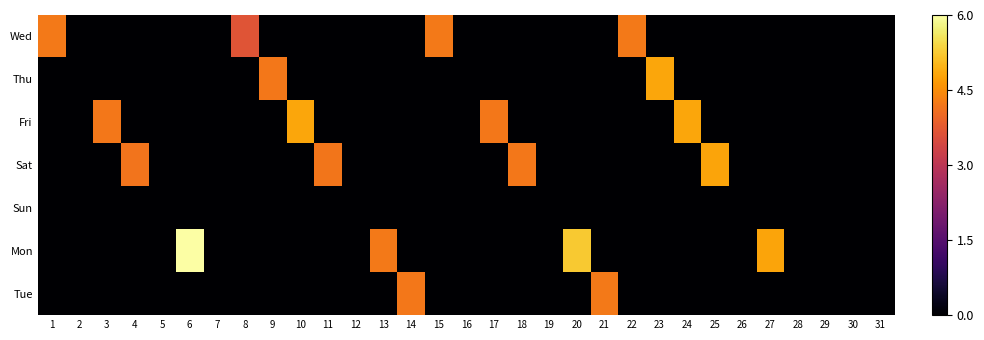

Reading right to left, what are all the values shown in this chart?

Wed: 31=0.0	30=0.0	29=0.0	28=0.0	27=0.0	26=0.0	25=0.0	24=0.0	23=0.0	22=4.2	21=0.0	20=0.0	19=0.0	18=0.0	17=0.0	16=0.0	15=4.2	14=0.0	13=0.0	12=0.0	11=0.0	10=0.0	9=0.0	8=3.7	7=0.0	6=0.0	5=0.0	4=0.0	3=0.0	2=0.0	1=4.2
Thu: 31=0.0	30=0.0	29=0.0	28=0.0	27=0.0	26=0.0	25=0.0	24=0.0	23=4.8	22=0.0	21=0.0	20=0.0	19=0.0	18=0.0	17=0.0	16=0.0	15=0.0	14=0.0	13=0.0	12=0.0	11=0.0	10=0.0	9=4.2	8=0.0	7=0.0	6=0.0	5=0.0	4=0.0	3=0.0	2=0.0	1=0.0
Fri: 31=0.0	30=0.0	29=0.0	28=0.0	27=0.0	26=0.0	25=0.0	24=4.8	23=0.0	22=0.0	21=0.0	20=0.0	19=0.0	18=0.0	17=4.2	16=0.0	15=0.0	14=0.0	13=0.0	12=0.0	11=0.0	10=4.8	9=0.0	8=0.0	7=0.0	6=0.0	5=0.0	4=0.0	3=4.2	2=0.0	1=0.0
Sat: 31=0.0	30=0.0	29=0.0	28=0.0	27=0.0	26=0.0	25=4.8	24=0.0	23=0.0	22=0.0	21=0.0	20=0.0	19=0.0	18=4.2	17=0.0	16=0.0	15=0.0	14=0.0	13=0.0	12=0.0	11=4.2	10=0.0	9=0.0	8=0.0	7=0.0	6=0.0	5=0.0	4=4.2	3=0.0	2=0.0	1=0.0
Sun: 31=0.0	30=0.0	29=0.0	28=0.0	27=0.0	26=0.0	25=0.0	24=0.0	23=0.0	22=0.0	21=0.0	20=0.0	19=0.0	18=0.0	17=0.0	16=0.0	15=0.0	14=0.0	13=0.0	12=0.0	11=0.0	10=0.0	9=0.0	8=0.0	7=0.0	6=0.0	5=0.0	4=0.0	3=0.0	2=0.0	1=0.0
Mon: 31=0.0	30=0.0	29=0.0	28=0.0	27=4.8	26=0.0	25=0.0	24=0.0	23=0.0	22=0.0	21=0.0	20=5.2	19=0.0	18=0.0	17=0.0	16=0.0	15=0.0	14=0.0	13=4.2	12=0.0	11=0.0	10=0.0	9=0.0	8=0.0	7=0.0	6=6.0	5=0.0	4=0.0	3=0.0	2=0.0	1=0.0
Tue: 31=0.0	30=0.0	29=0.0	28=0.0	27=0.0	26=0.0	25=0.0	24=0.0	23=0.0	22=0.0	21=4.2	20=0.0	19=0.0	18=0.0	17=0.0	16=0.0	15=0.0	14=4.2	13=0.0	12=0.0	11=0.0	10=0.0	9=0.0	8=0.0	7=0.0	6=0.0	5=0.0	4=0.0	3=0.0	2=0.0	1=0.0